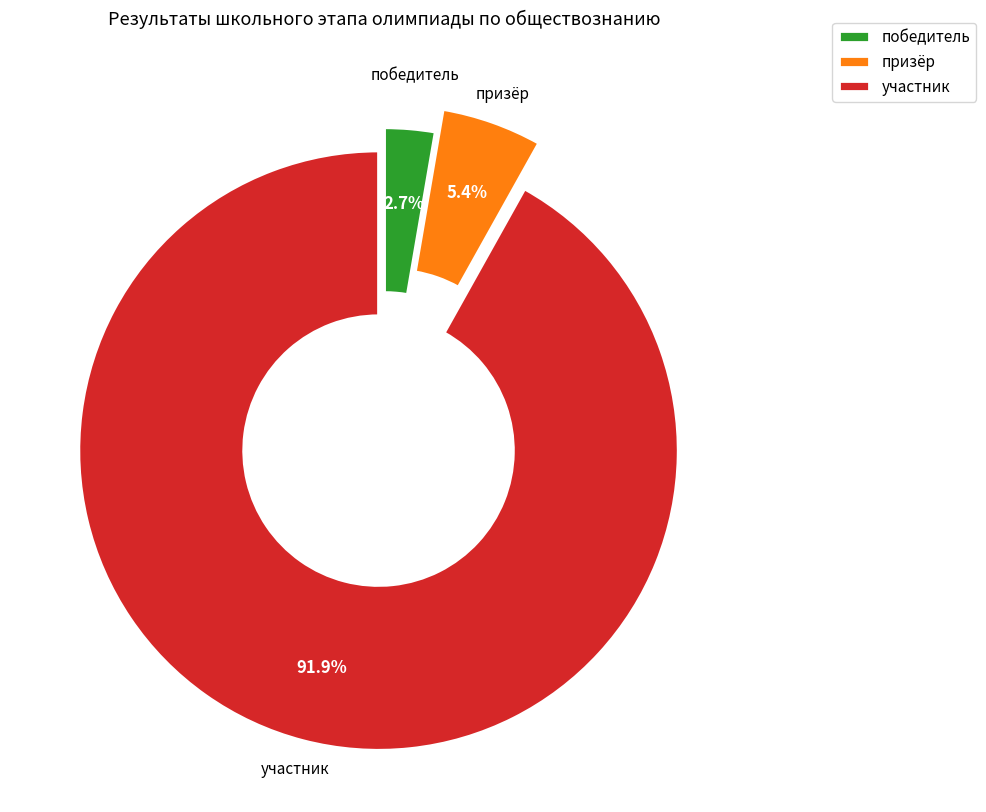

Combined, what portion of the pie is участник and призёр?

97.3%